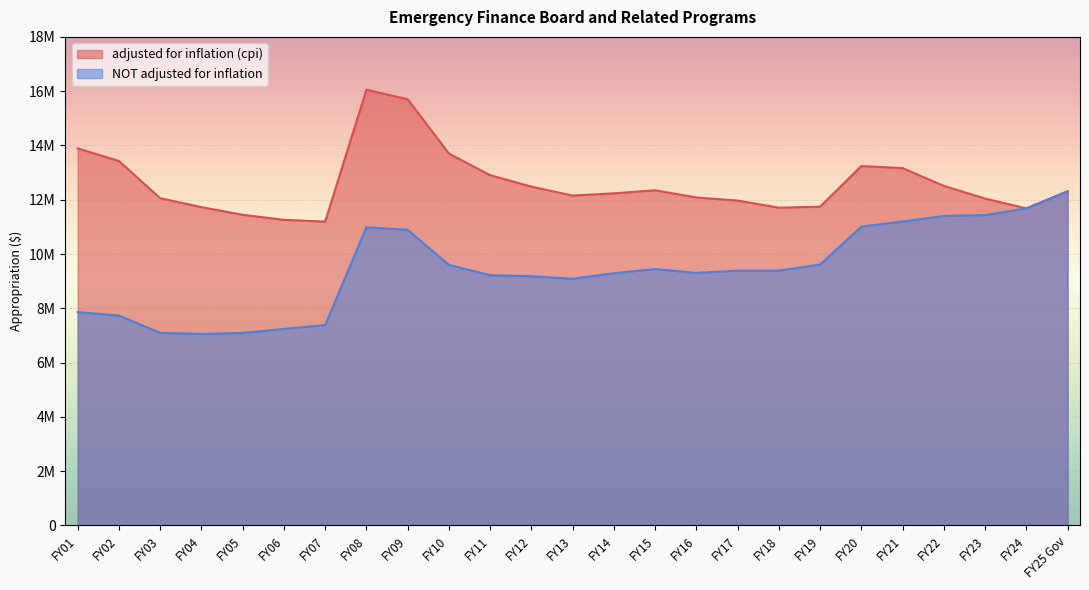

Read the NOT adjusted for inflation value at FY14, to the nearest 10.

9293600